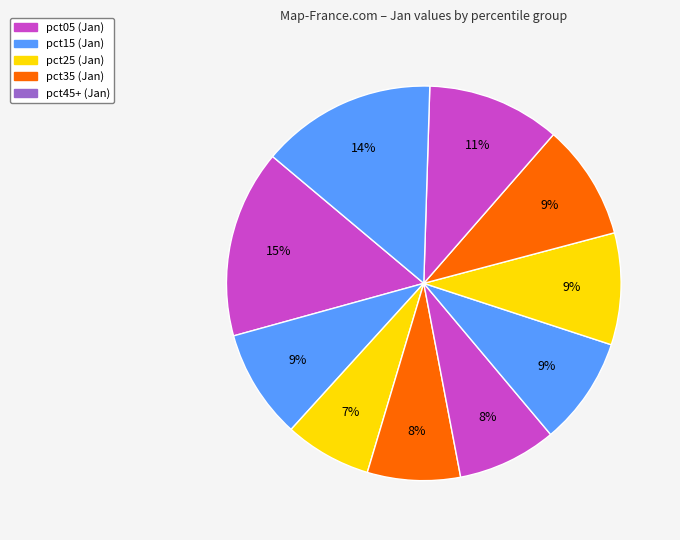

Count the number of slices in the pie.

10